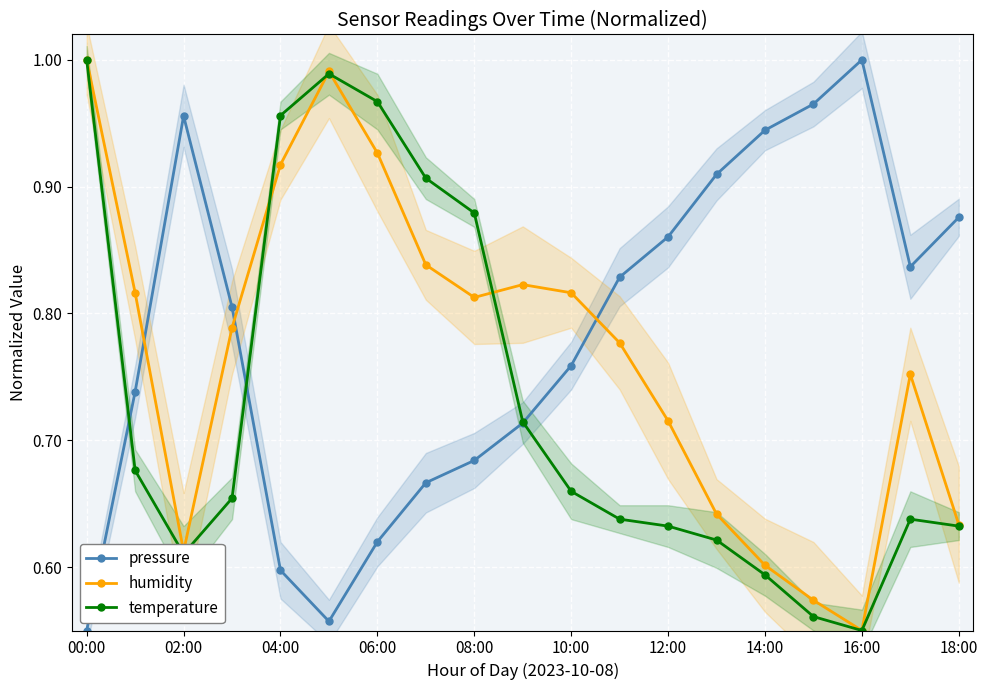

What is the smallest value displayed?

0.6